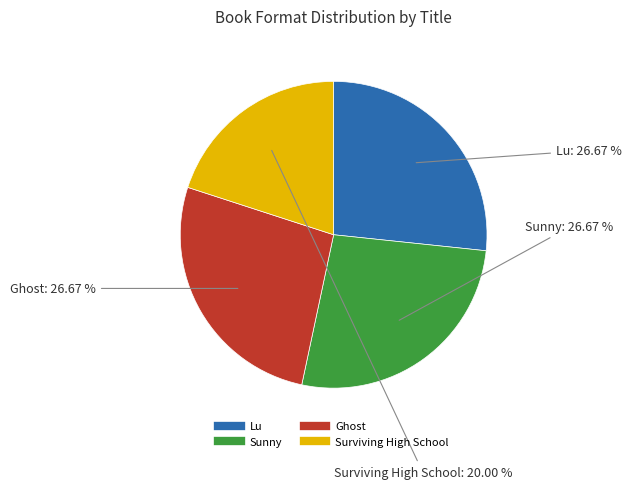

To the nearest percent, what percentage of the pie is Ghost?

27%